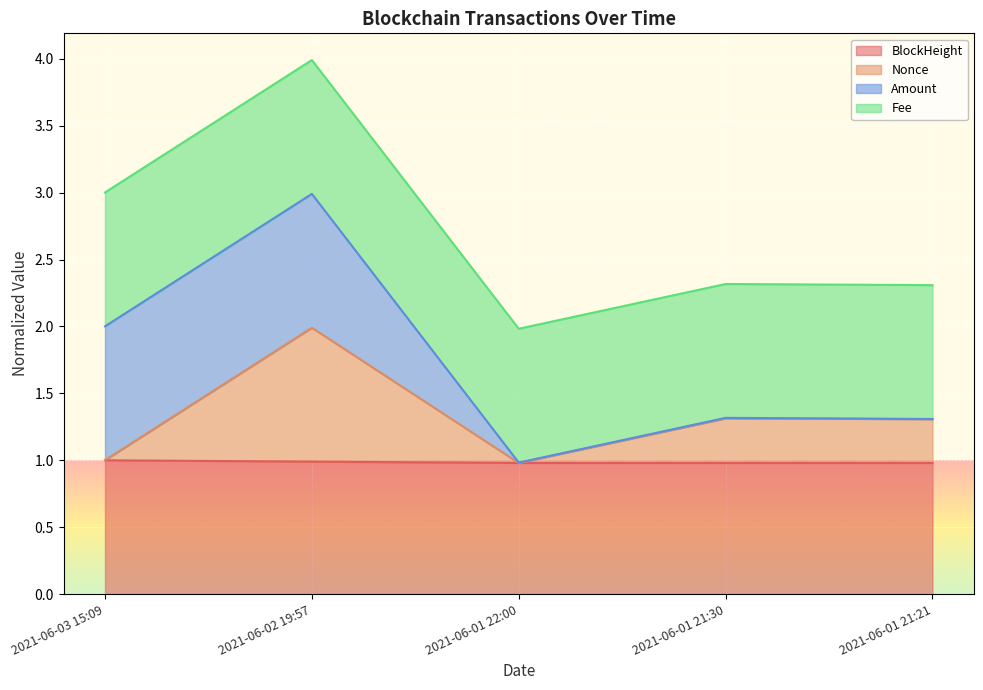

What is the label of the 5th point from the left?

2021-06-01 21:21